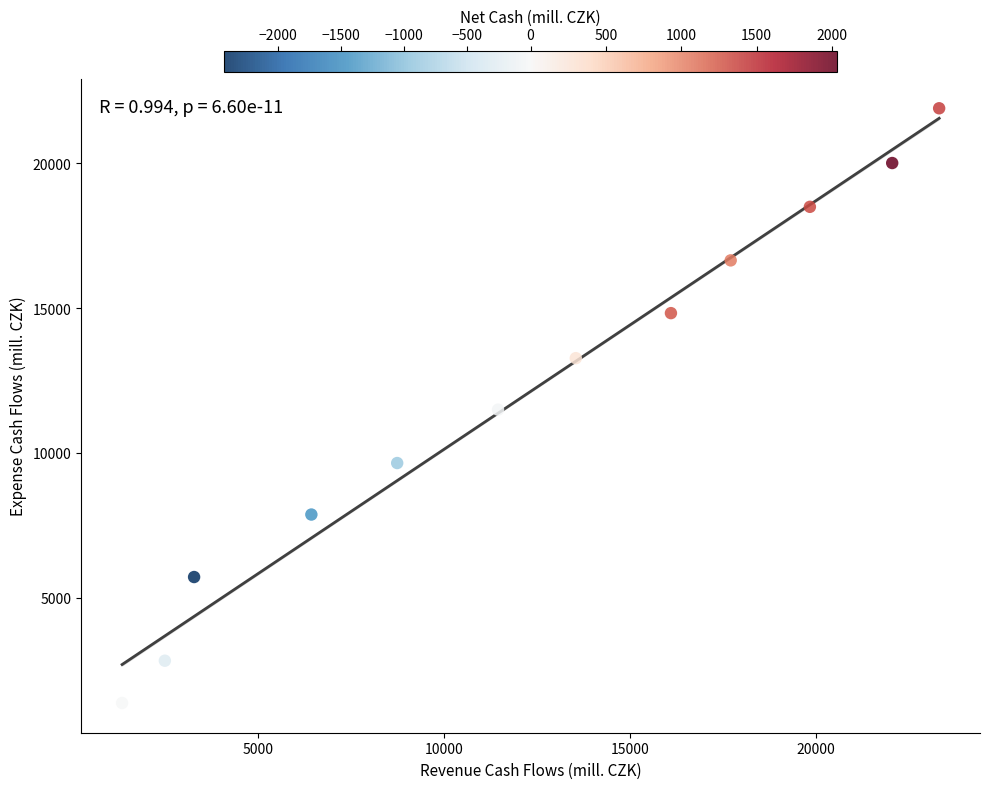

What is the range of X values (max minus min)?

21963.1